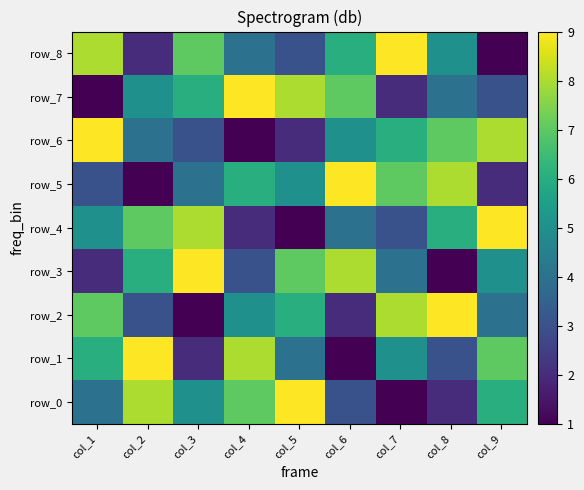

How many data points in row_2 are less than 5?

4